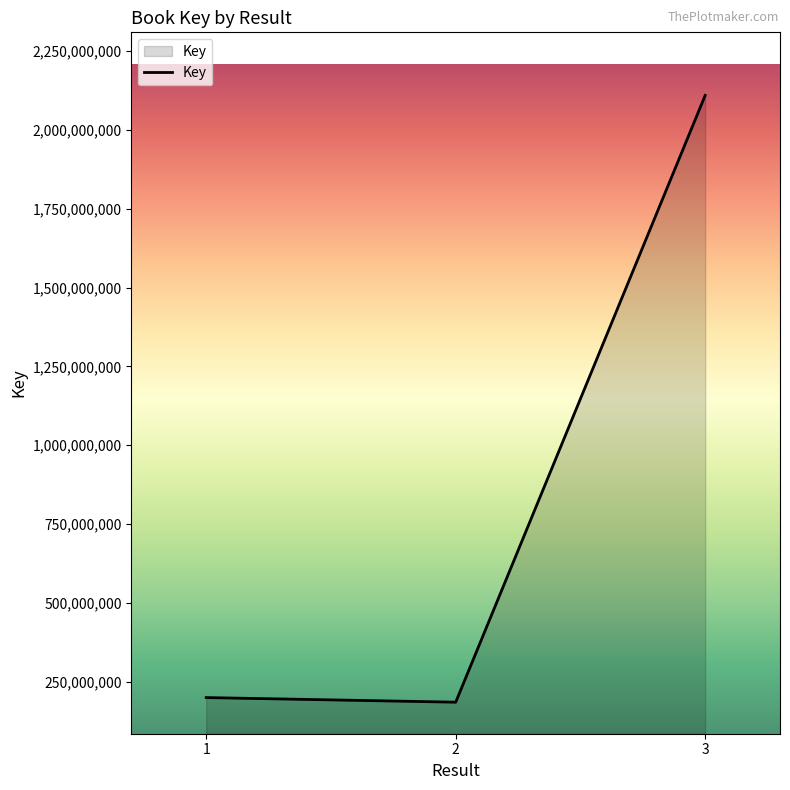

Count the number of categories in the chart.

3